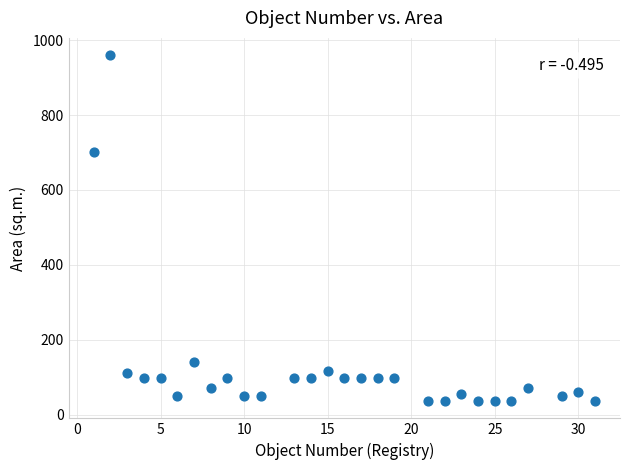

What Y value in the scatter plot is closest to 498?

702.0